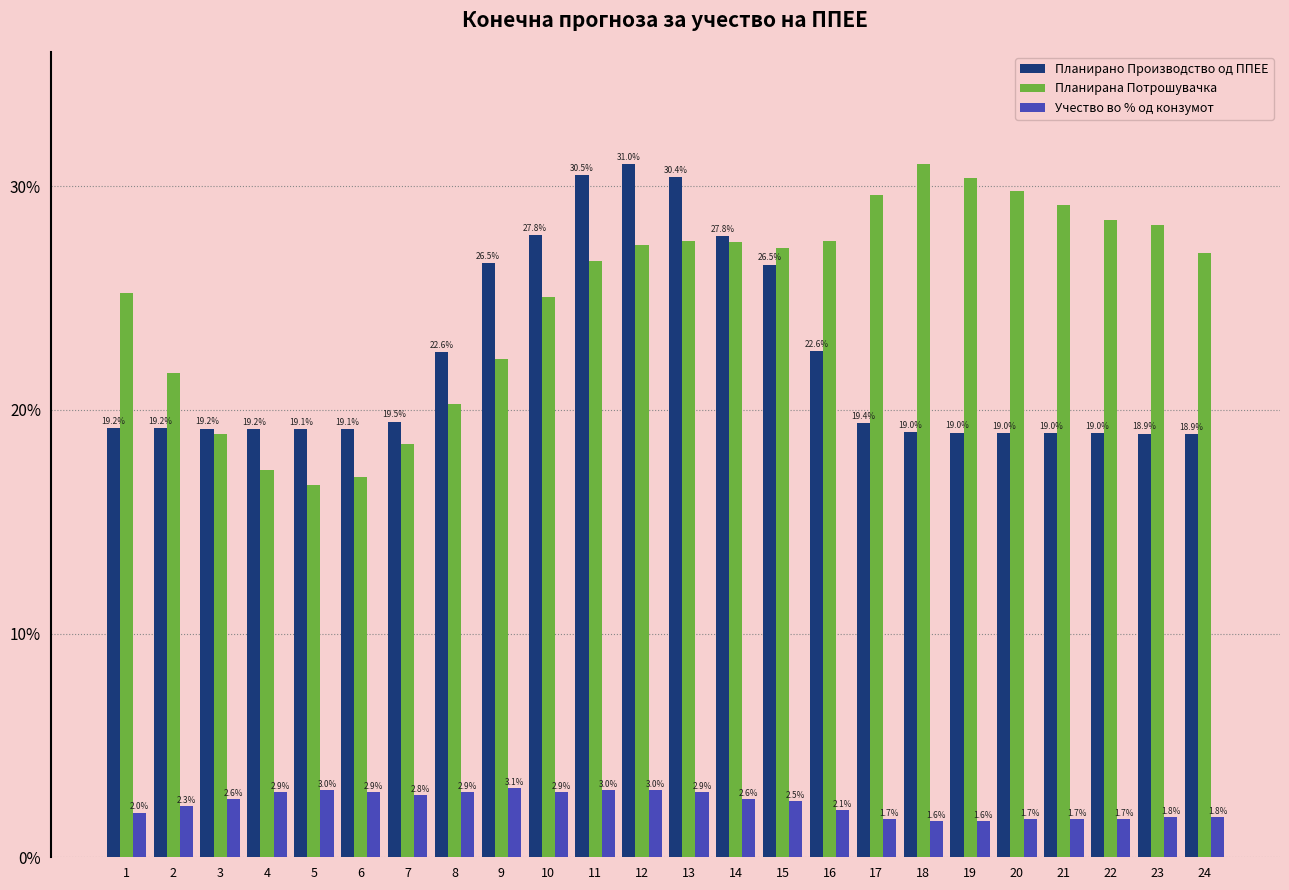

What is the value of the Планирано Производство од ППЕЕ bar at the 10th from the left?

0.3